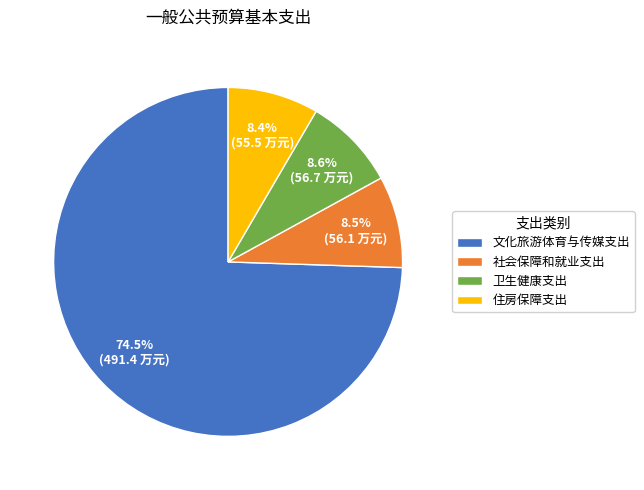

Is there any slice that represents more than half of the pie?

Yes